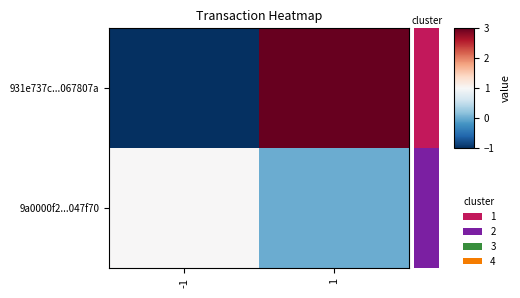

Is the value of 931e737c...067807a at -1 greater than the value of 9a0000f2...047f70 at 1?

No